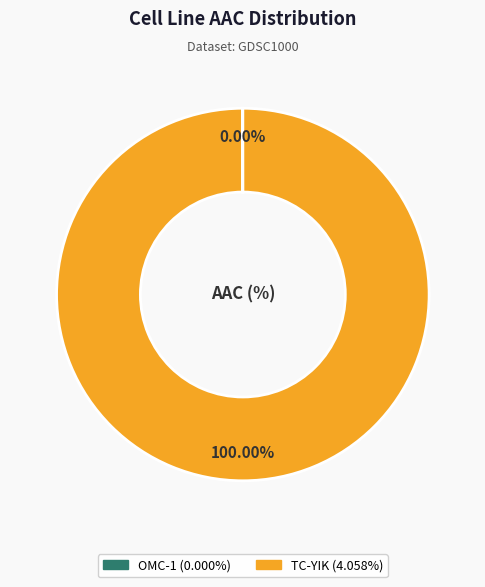

Does any single category account for the majority?

Yes